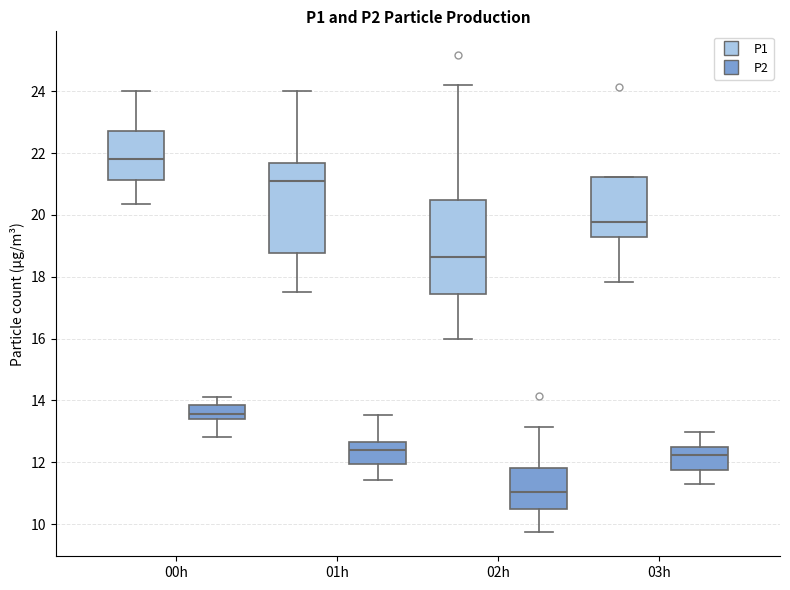

Which box has the highest median line?

00h (P1)